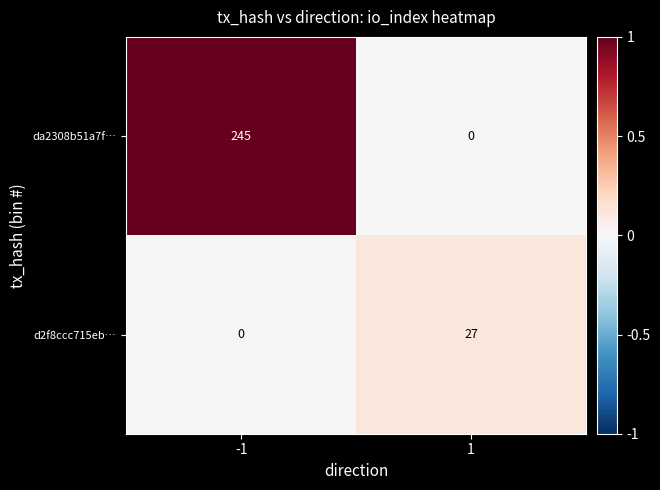

What is the sum of all da2308b51a7f… values?

245